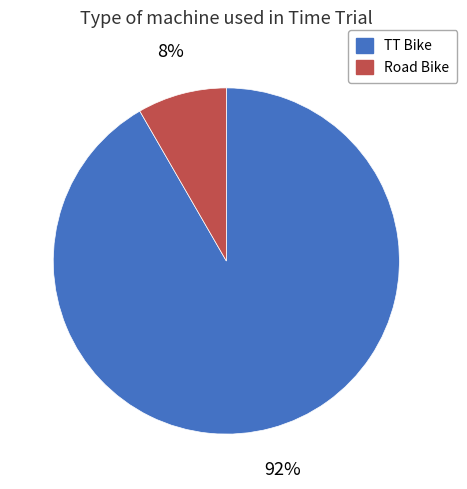

The Road Bike slice represents 8% of the pie. True or false?

True